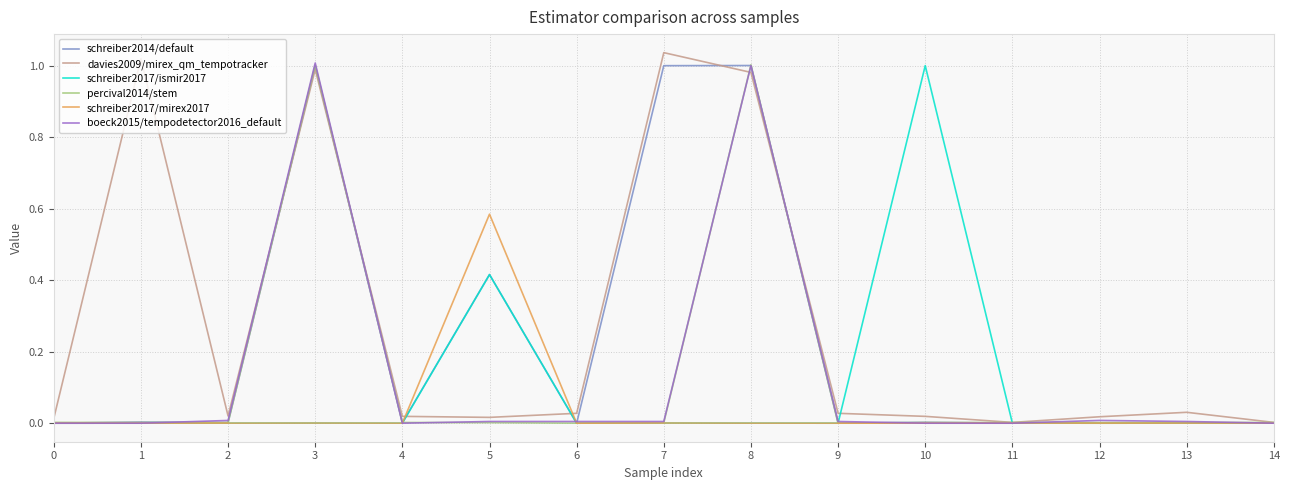

Is it true that schreiber2014/default equals 0.0 at 11?

True